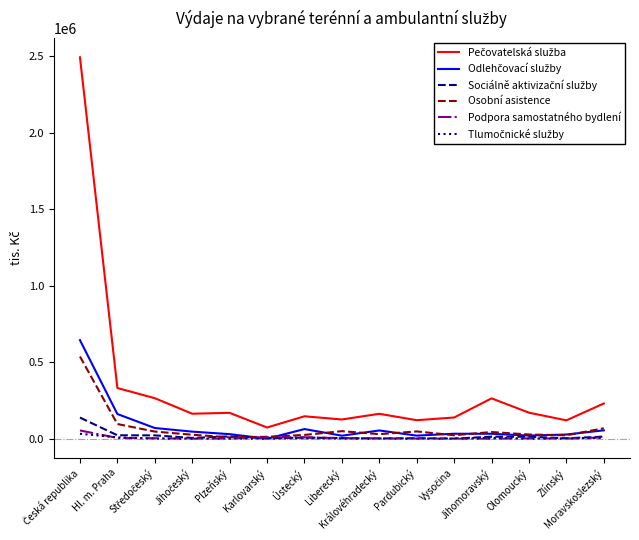

What is the maximum value shown in the chart?

2493019